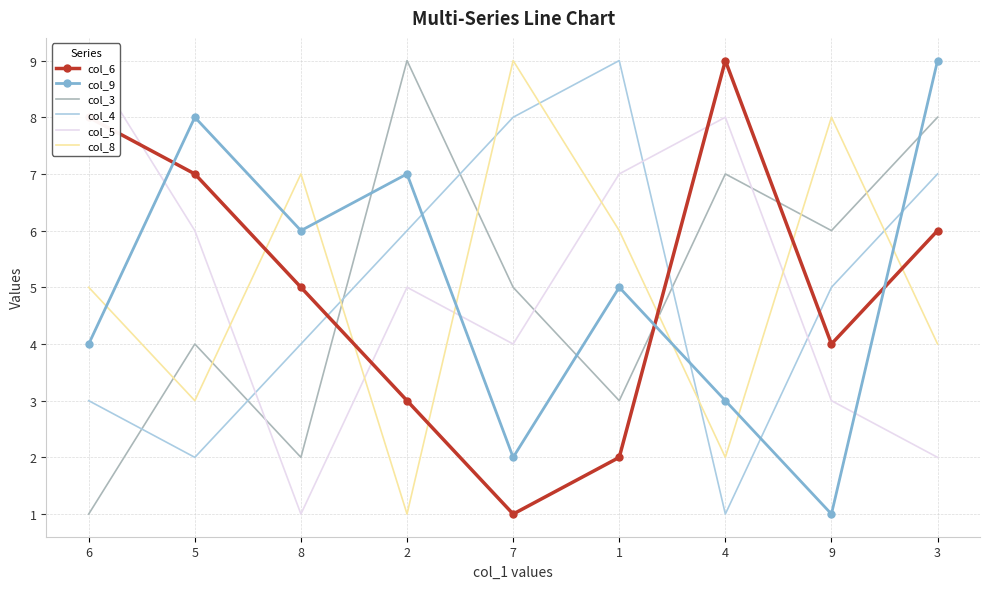

At which category does col_3 reach its first local valley?

8